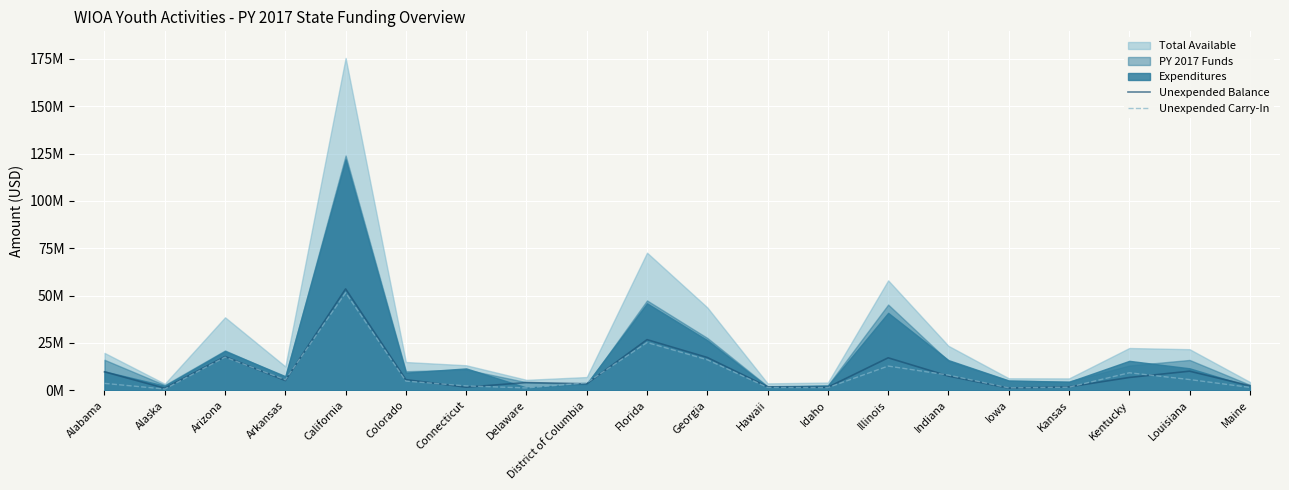

Rank the categories by Unexpended Balance value from lowest to highest.

Alaska, Iowa, Idaho, Connecticut, Kansas, Hawaii, Maine, District of Columbia, Delaware, Arkansas, Colorado, Kentucky, Indiana, Alabama, Louisiana, Illinois, Georgia, Arizona, Florida, California